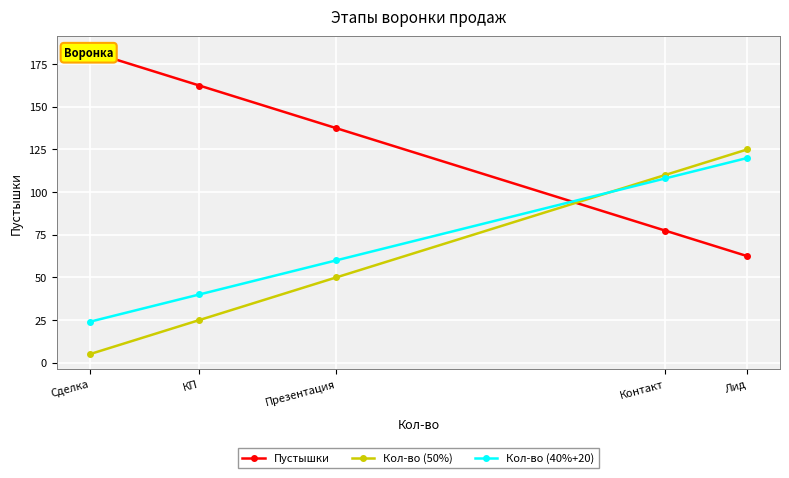

True or false: Кол-во (40%+20) has a value of 41 at Сделка.

False